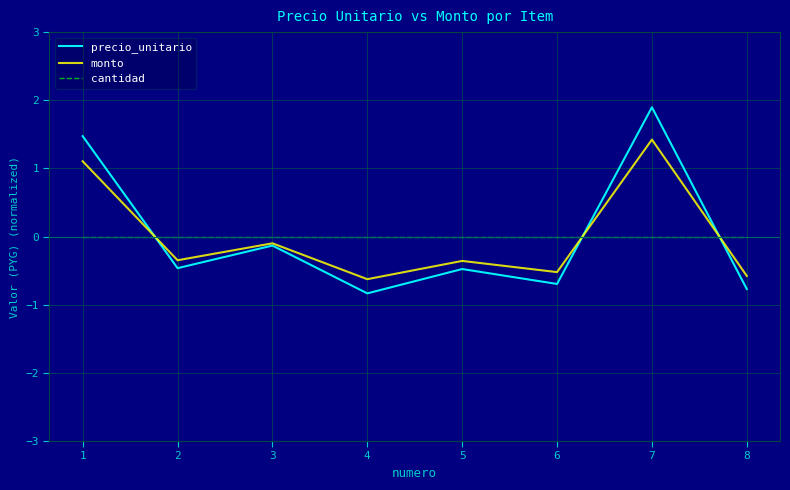

Which category has the highest value in the precio_unitario series?

7